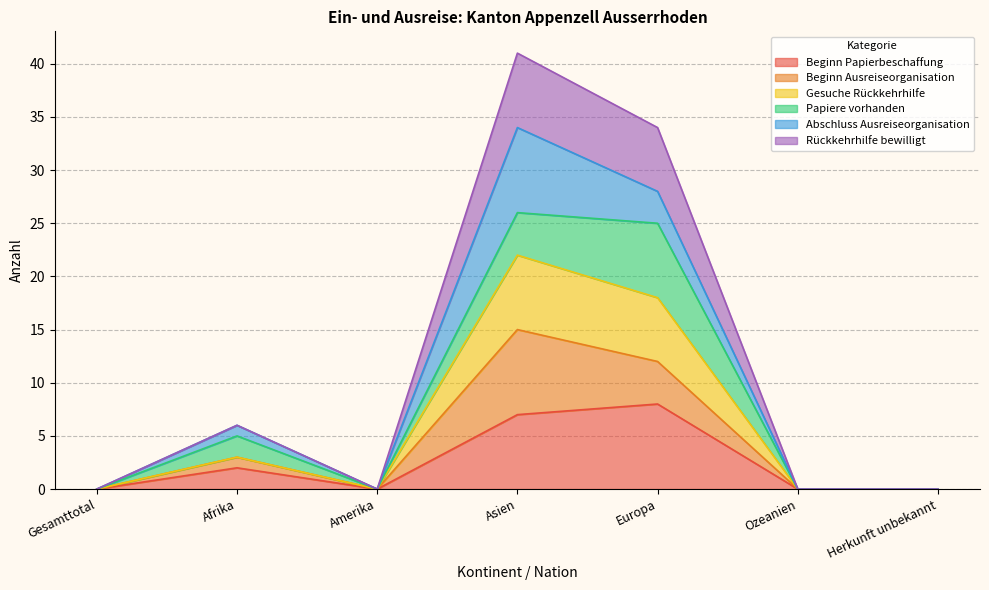

What is the label of the 3rd point from the right?

Europa